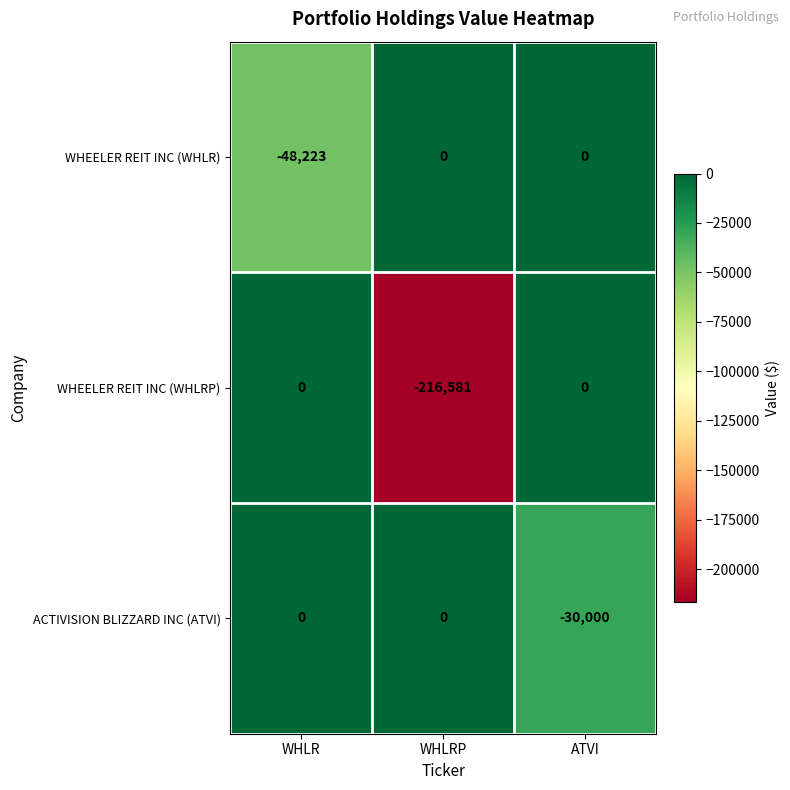

True or false: WHEELER REIT INC (WHLR) has a value of 31450 at ATVI.

False